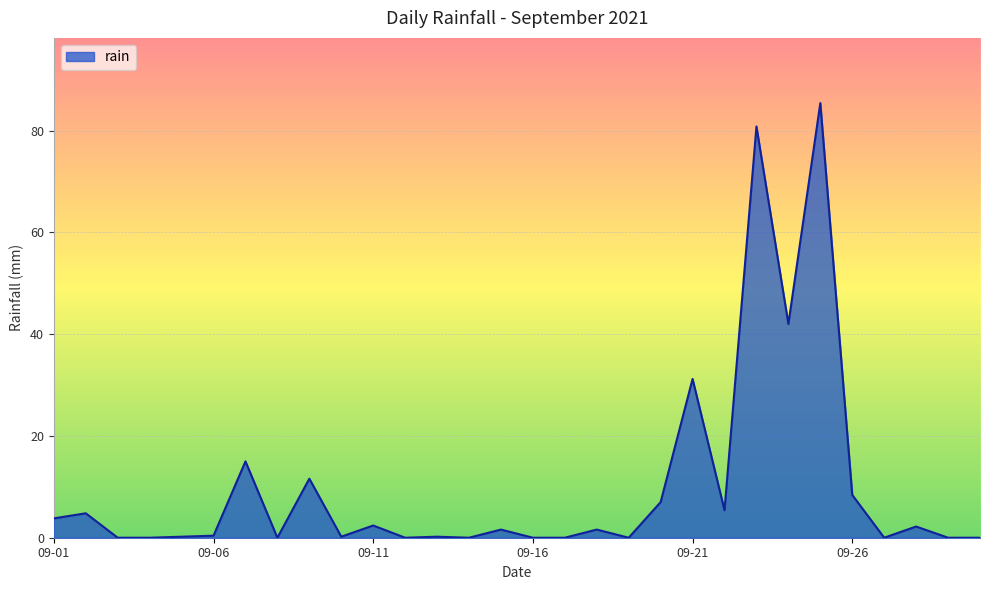

What is the difference between the maximum and minimum values?

85.4